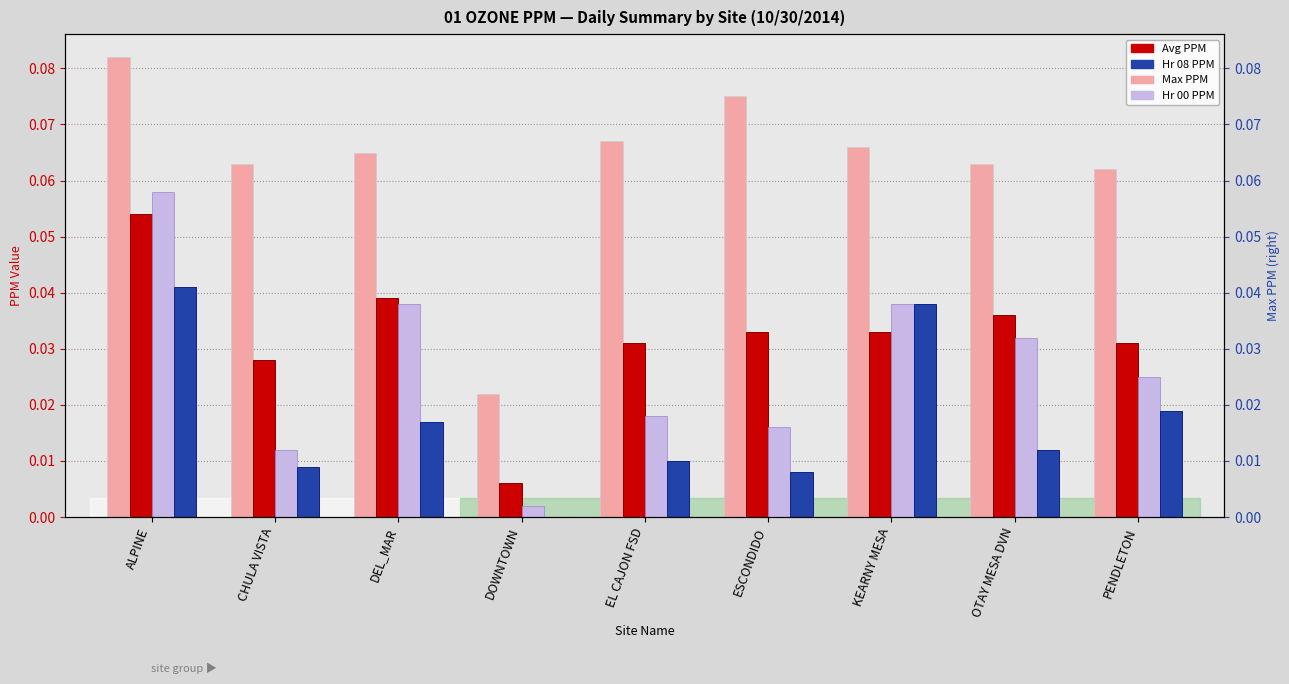

What is the total value across all series at OTAY MESA DVN?

0.1